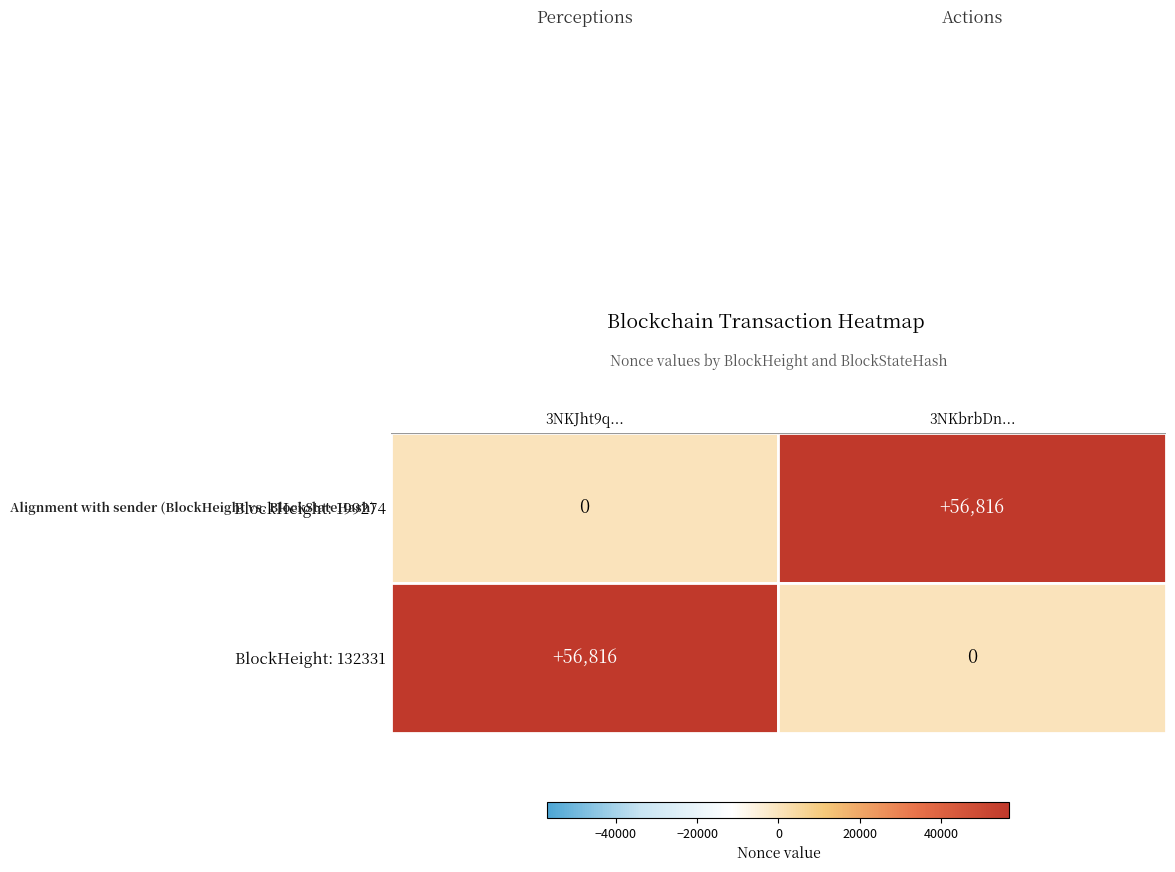

How many values in Row 1: Height=199274 are above zero?

1